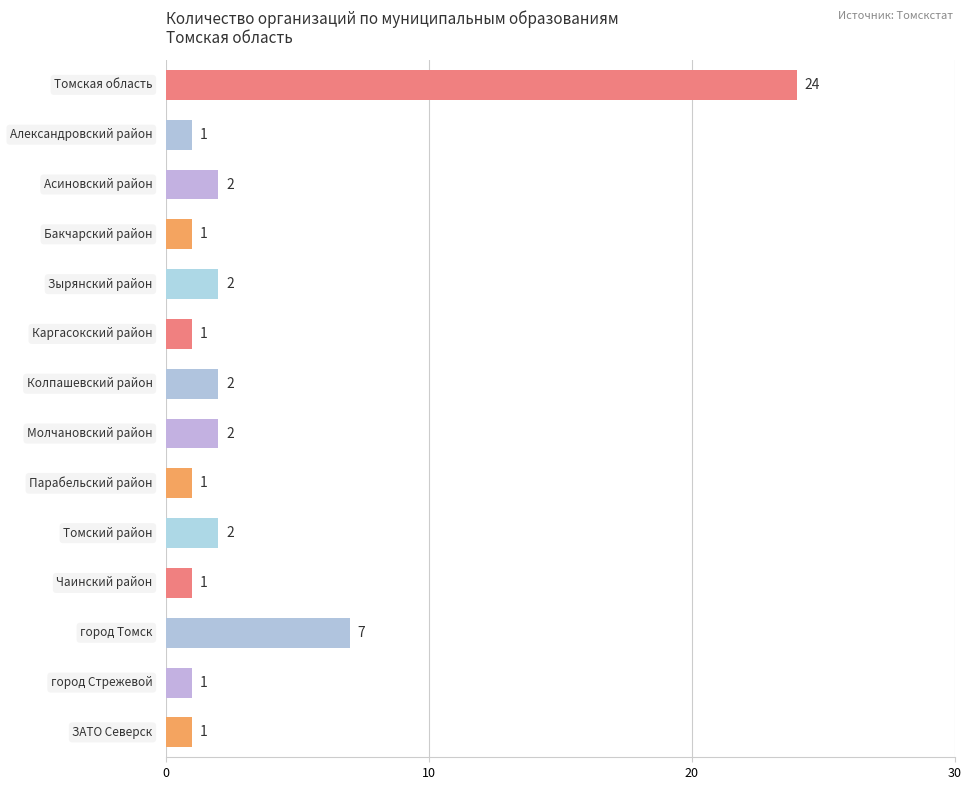

Does the chart contain any negative values?

No